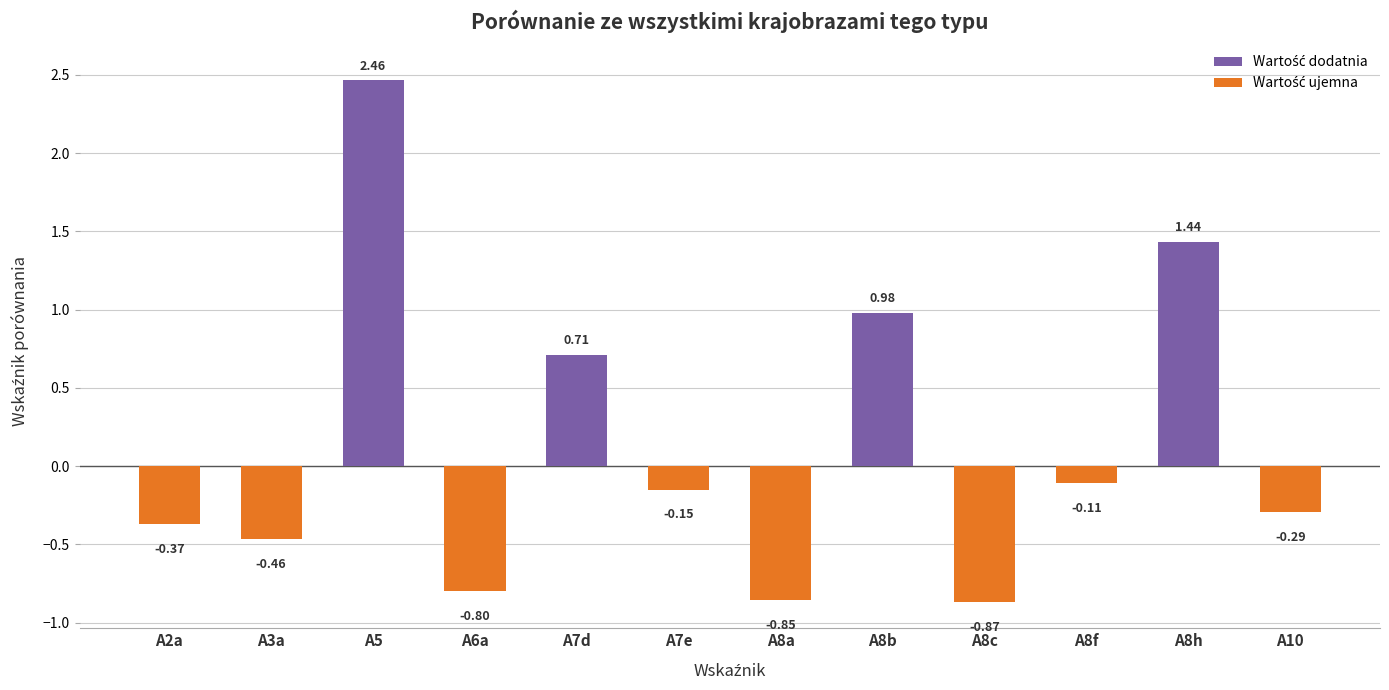

What is the average value?

0.1